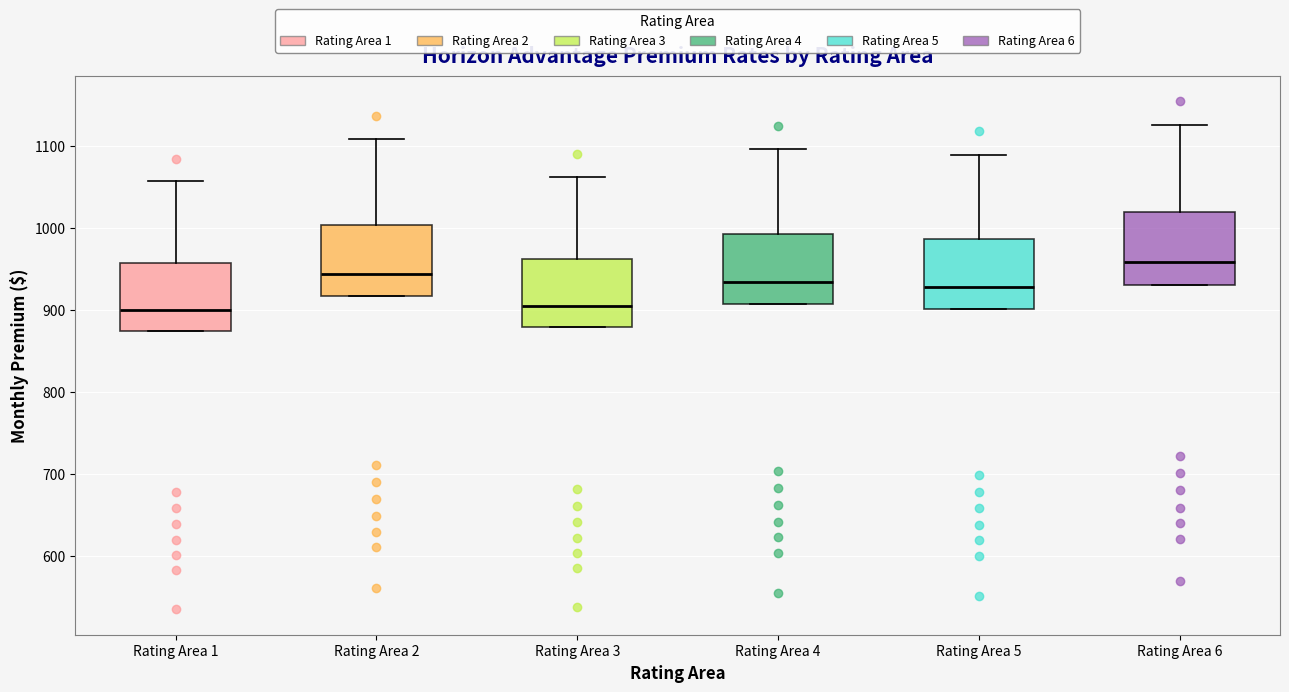

Reading left to right, transcribe this box plot: for each box, give where its median line is, the range the box spans, and where its two whiskers end, as read against the y-axis. The values are not printed on the chart, so give them approximately, as read against the axis.

Rating Area 1: median 900, box 870 to 960, whiskers 870 to 1060
Rating Area 2: median 940, box 920 to 1000, whiskers 920 to 1110
Rating Area 3: median 910, box 880 to 960, whiskers 880 to 1060
Rating Area 4: median 930, box 910 to 990, whiskers 910 to 1100
Rating Area 5: median 930, box 900 to 990, whiskers 900 to 1090
Rating Area 6: median 960, box 930 to 1020, whiskers 930 to 1130